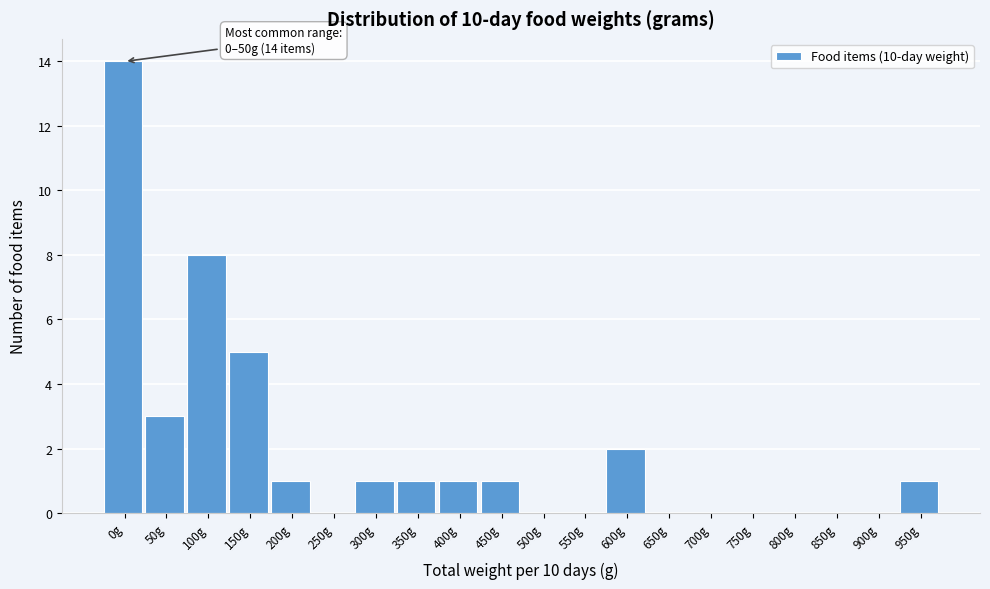

Reading right to left, extract all data points from this chart.

950g=1	900g=0	850g=0	800g=0	750g=0	700g=0	650g=0	600g=2	550g=0	500g=0	450g=1	400g=1	350g=1	300g=1	250g=0	200g=1	150g=5	100g=8	50g=3	0g=14